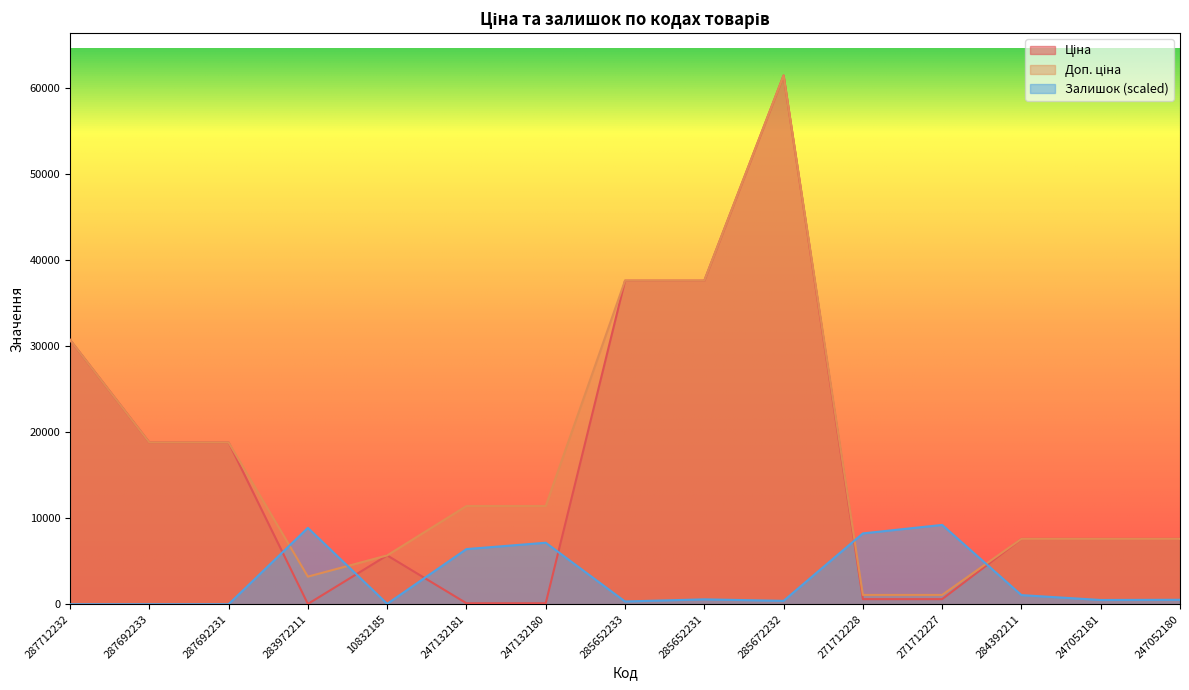

The value of Доп. ціна at 285652231 is 55471.9. True or false?

False